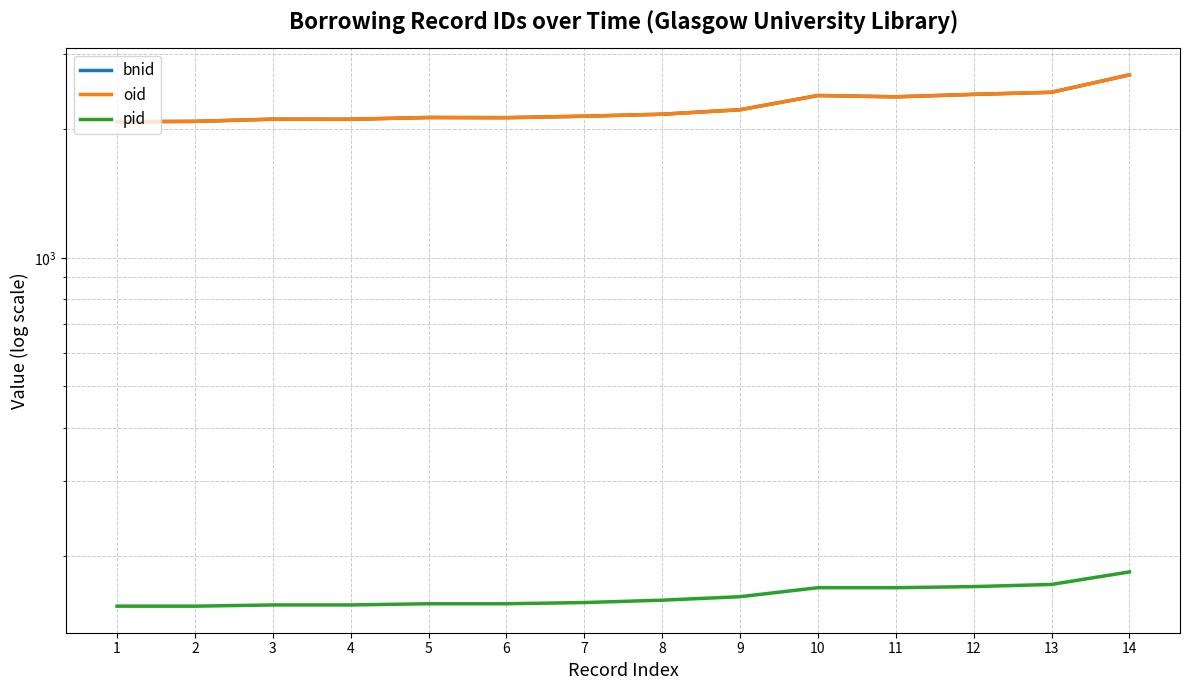

What is the difference between the highest and lowest values at 6?

1973